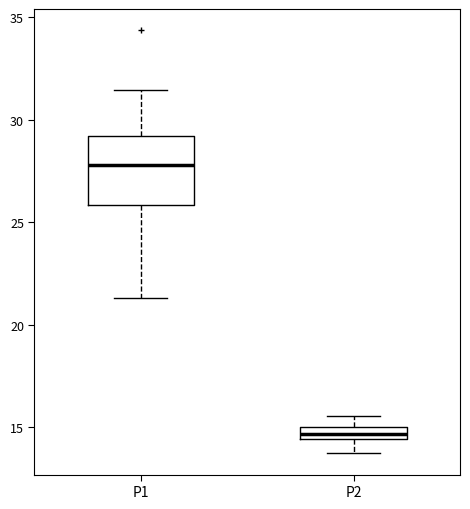

Comparing the boxes themselves (not the whiskers), which one is the tallest?

P1